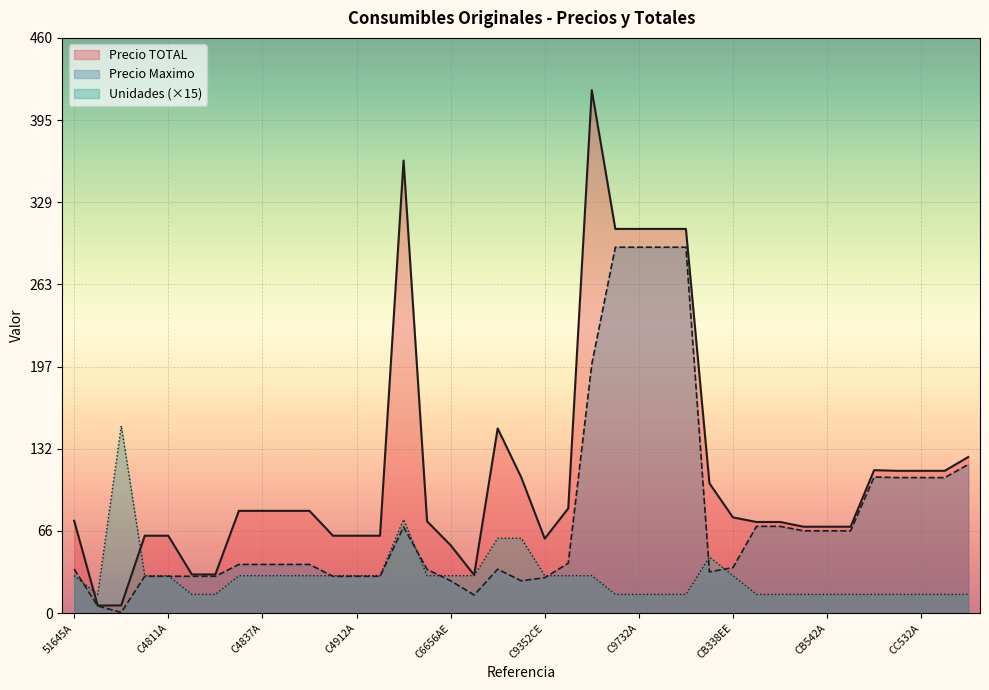

Reading left to right, extract all data points from this chart.

Precio TOTAL: 73.9	6.1	6.2	62.0	62.0	31.0	31.0	81.9	81.9	81.9	81.9	62.0	62.0	62.0	362.2	73.5	54.4	30.6	147.8	108.8	59.6	83.9	418.6	307.5	307.5	307.5	307.5	104.0	76.7	73.0	73.0	69.2	69.2	69.2	114.5	113.9	113.9	113.9	125.0
Precio Maximo: 35.2	5.8	0.6	29.5	29.5	29.5	29.5	39.0	39.0	39.0	39.0	29.5	29.5	29.5	69.0	35.0	25.9	14.6	35.2	25.9	28.4	40.0	199.3	292.9	292.9	292.9	292.9	33.0	36.5	69.5	69.5	65.9	65.9	65.9	109.0	108.5	108.5	108.5	119.0
Unidades: 30.0	15.0	150.0	30.0	30.0	15.0	15.0	30.0	30.0	30.0	30.0	30.0	30.0	30.0	75.0	30.0	30.0	30.0	60.0	60.0	30.0	30.0	30.0	15.0	15.0	15.0	15.0	45.0	30.0	15.0	15.0	15.0	15.0	15.0	15.0	15.0	15.0	15.0	15.0